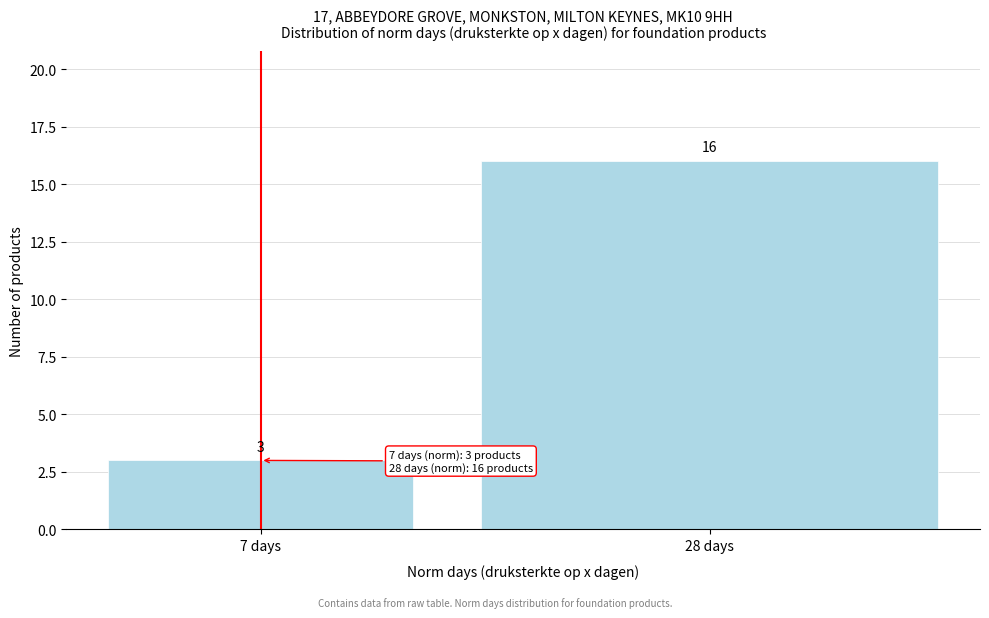

Reading left to right, what are all the values shown in this chart?

7 days=3	28 days=16